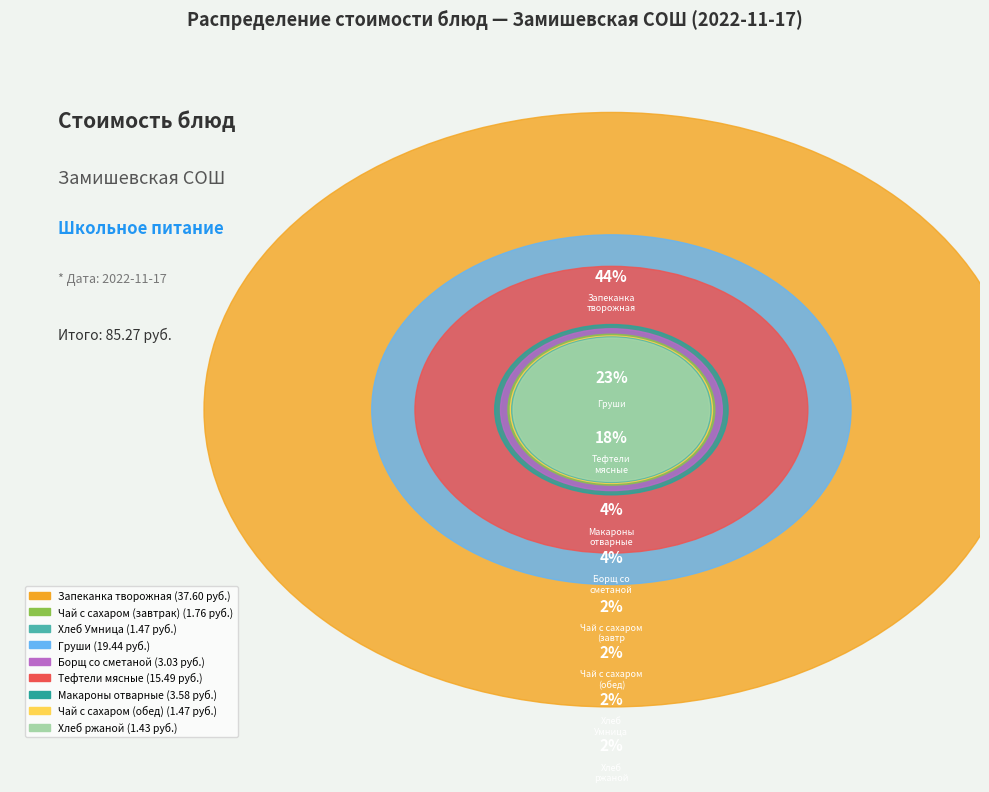

Which category has the smallest portion of the pie?

Хлеб ржаной